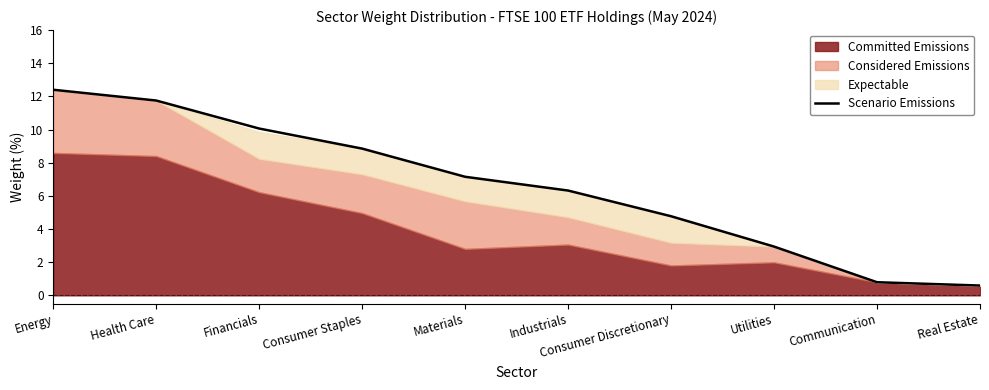

What is the ratio of the value at Financials to the value at Consumer Discretionary?

2.1